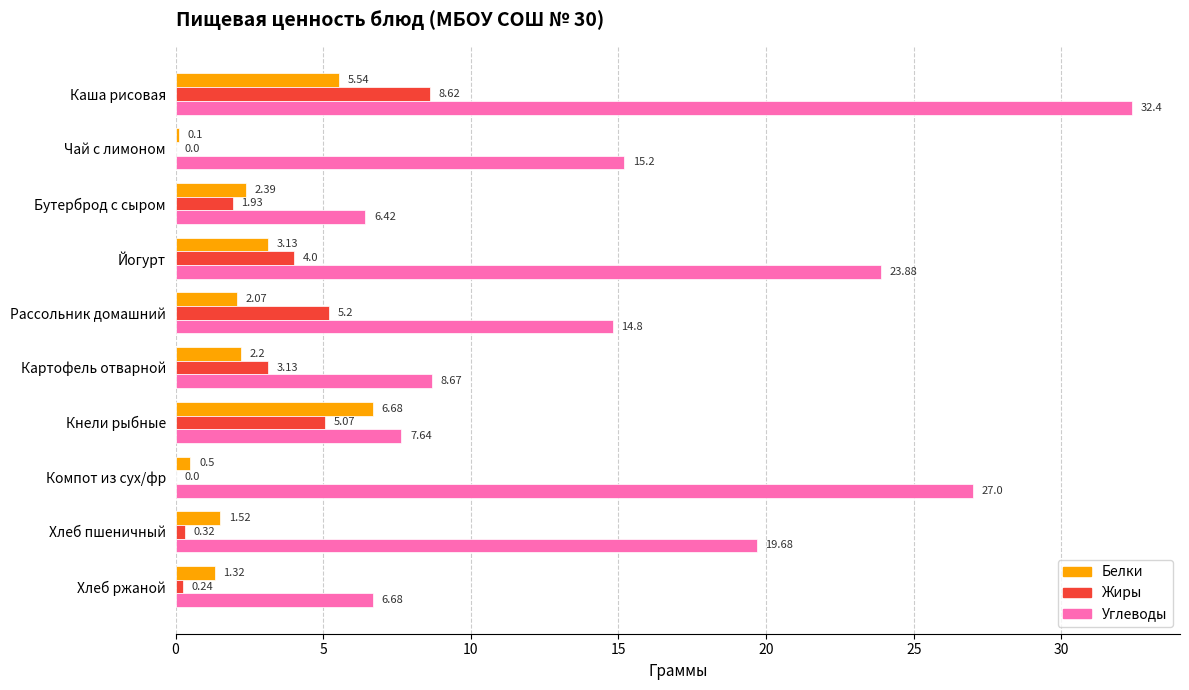

Between Йогурт and Рассольник домашний, which series saw the biggest shift?

Углеводы